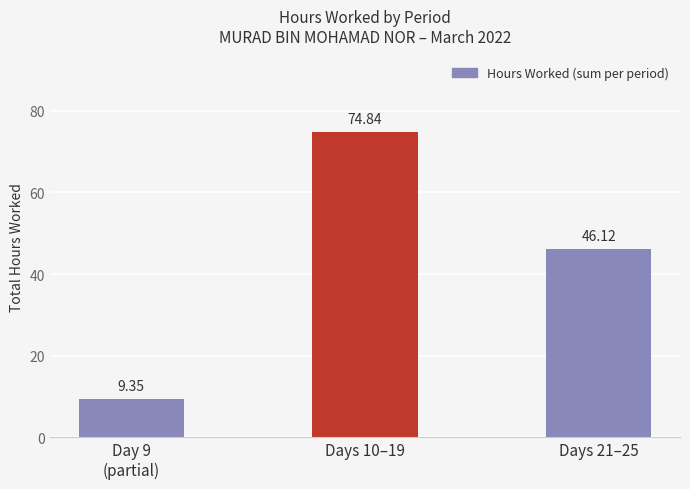

How many bars are there in total?

3